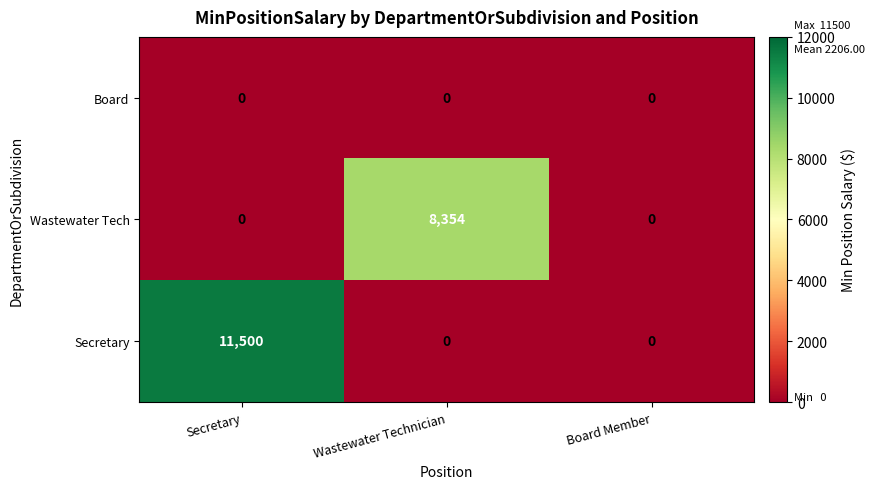

How many distinct data groups are displayed?

3